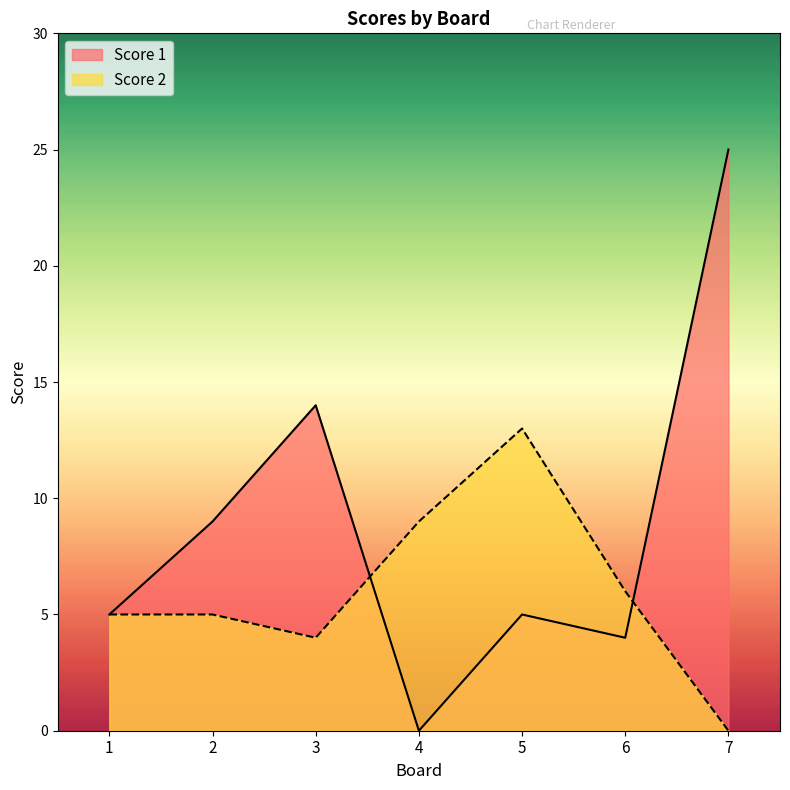

How many lines are shown in the chart?

2